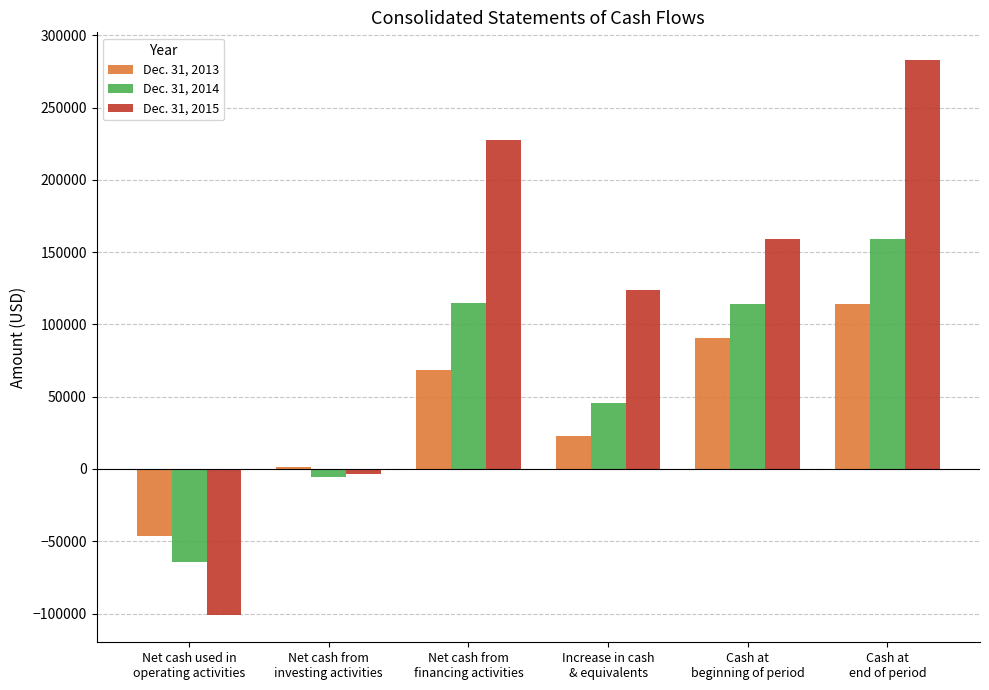

How many distinct data groups are displayed?

3